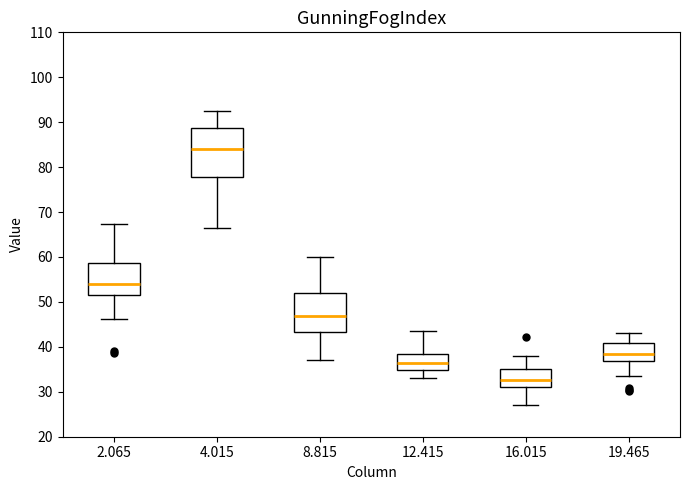

Which box has the lowest median line?

16.015